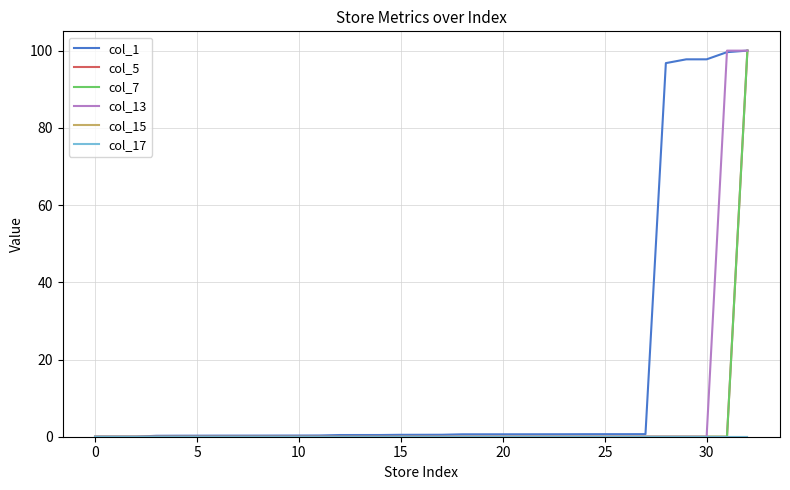

Does the chart display data point markers on the line(s)?

No